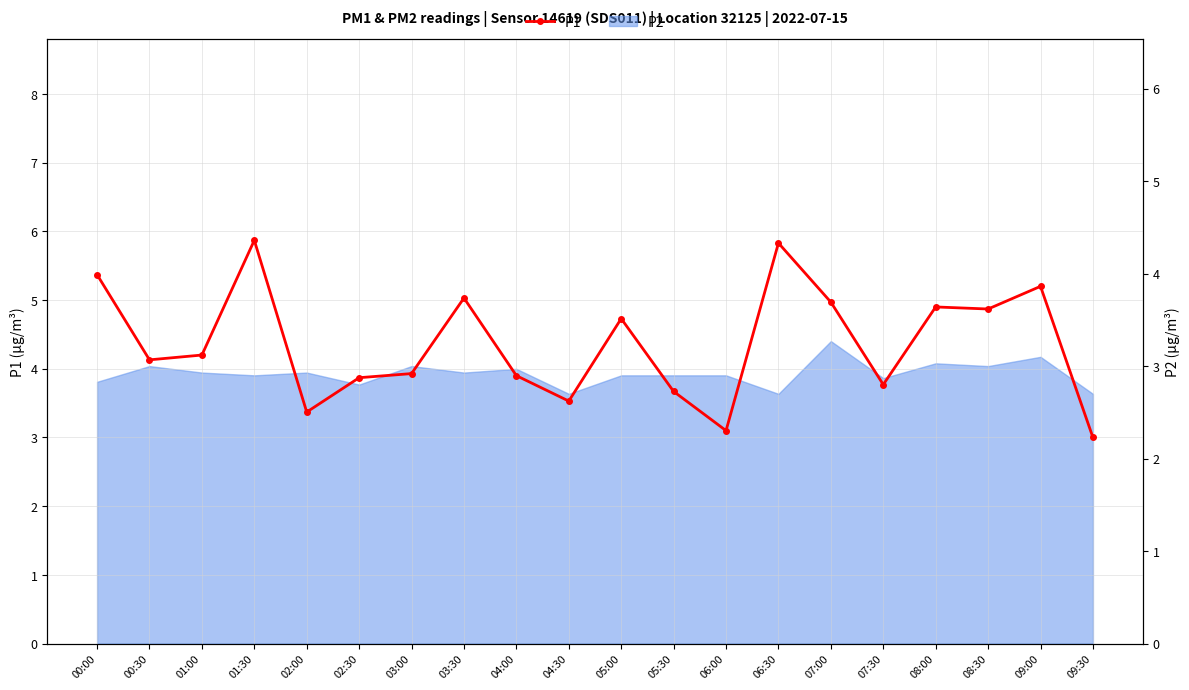

What is the sum of the values at 04:30 and 01:30?

9.4